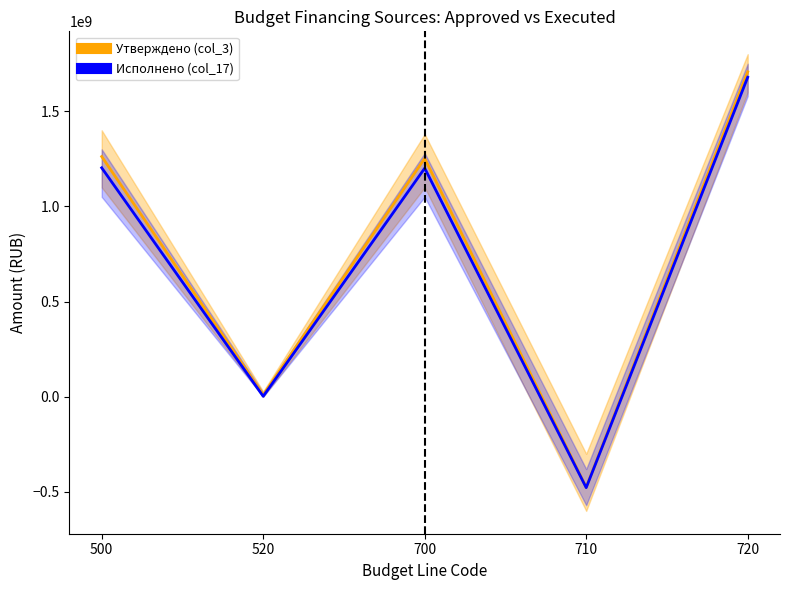

True or false: Исполнено (col_17) and Утверждено (col_3) cross at least once.

False